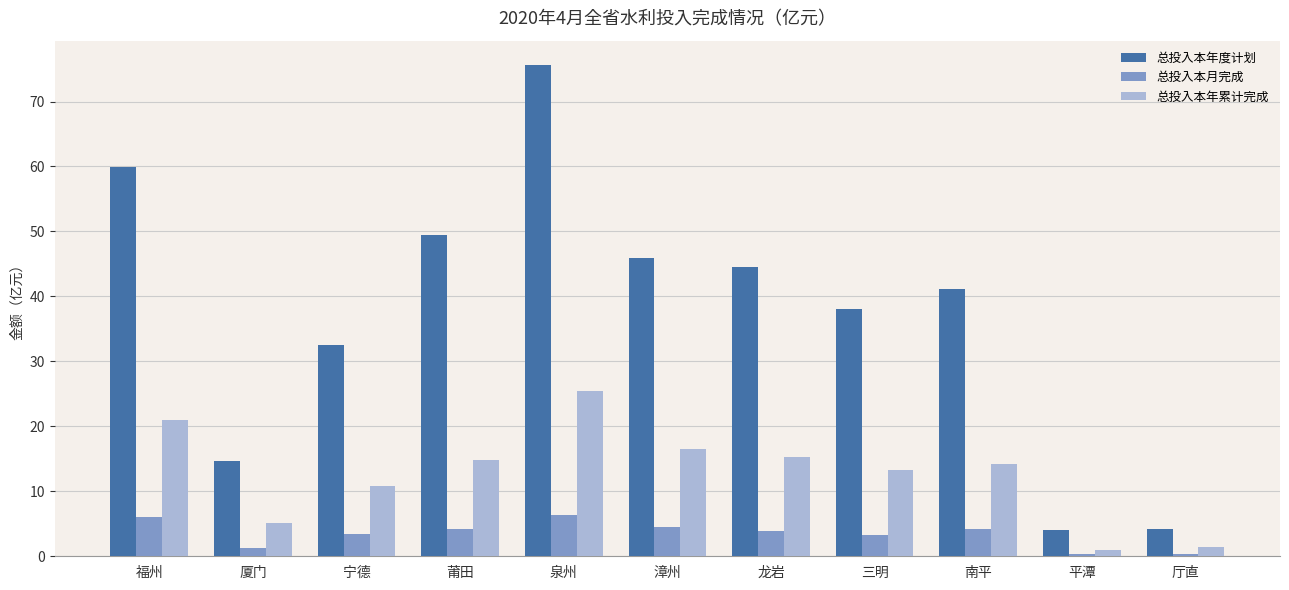

What is the difference between the highest and lowest values at 龙岩?

40.7